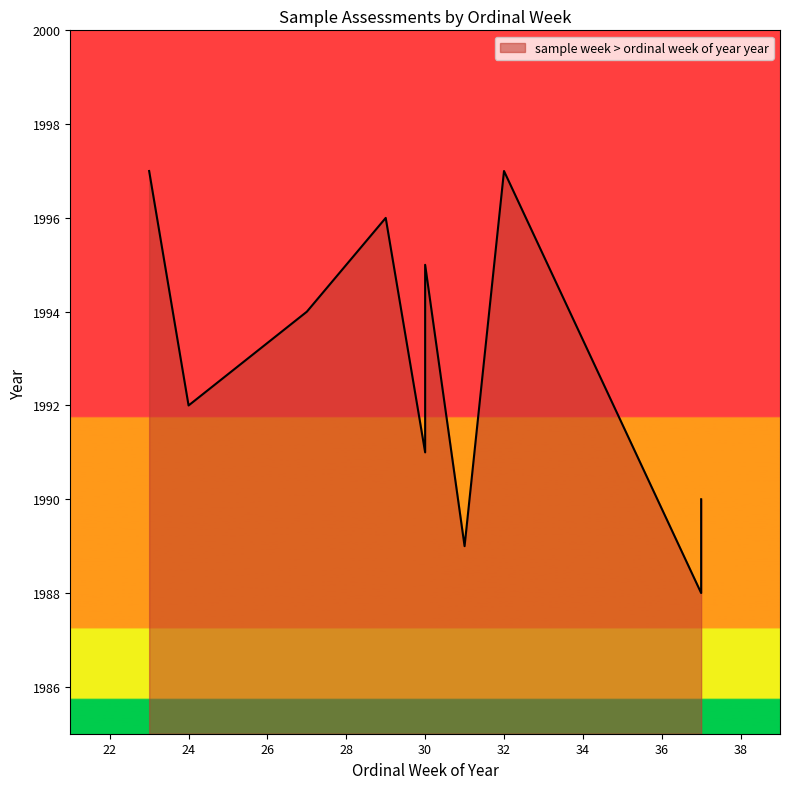

Is it true that the value at 24 is 1992?

True